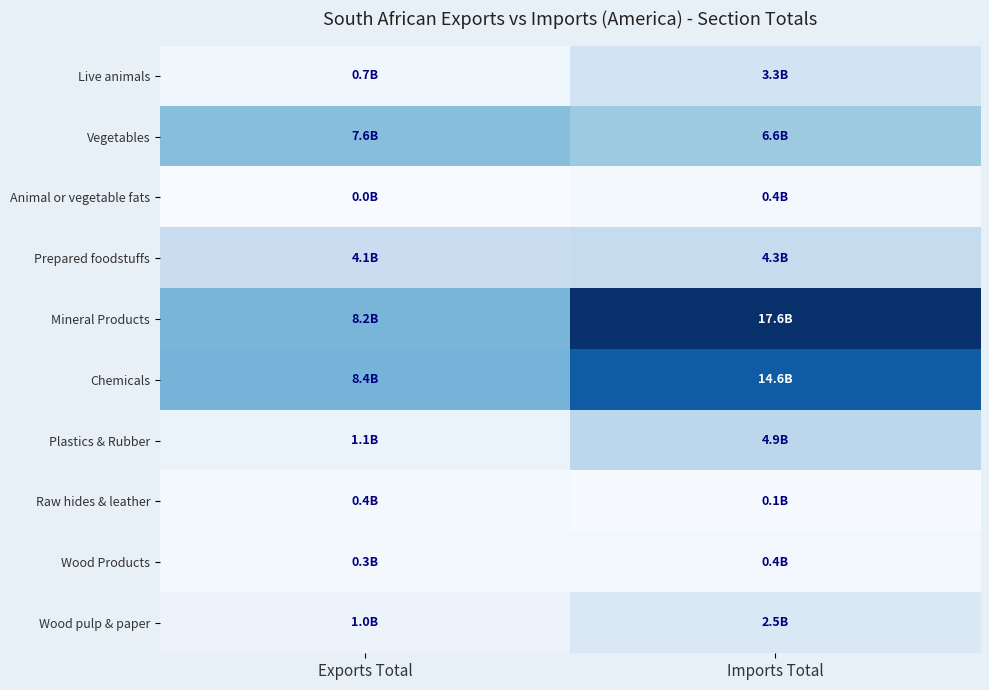

Reading left to right, extract all data points from this chart.

Live animals: Exports Total=686547071	Imports Total=3253722754
Vegetables: Exports Total=7554746767	Imports Total=6585313556
Animal or vegetable fats: Exports Total=23793892	Imports Total=373065281
Prepared foodstuffs: Exports Total=4059946571	Imports Total=4331297009
Mineral Products: Exports Total=8244155561	Imports Total=17634426829
Chemicals: Exports Total=8400892434	Imports Total=14621581427
Plastics & Rubber: Exports Total=1148658761	Imports Total=4899714091
Raw hides & leather: Exports Total=376719299	Imports Total=96802533
Wood Products: Exports Total=321995985	Imports Total=432368012
Wood pulp & paper: Exports Total=975116184	Imports Total=2485665347